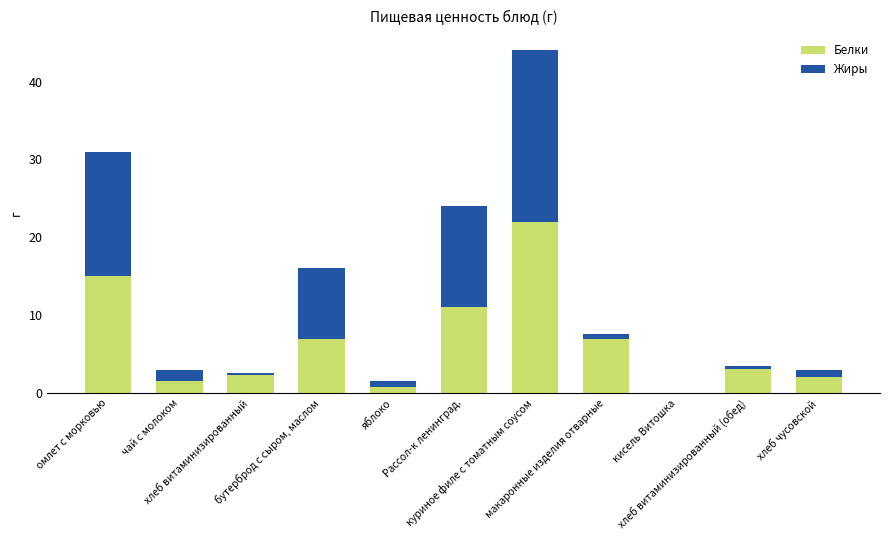

What is the highest value of the Белки series?

22.0